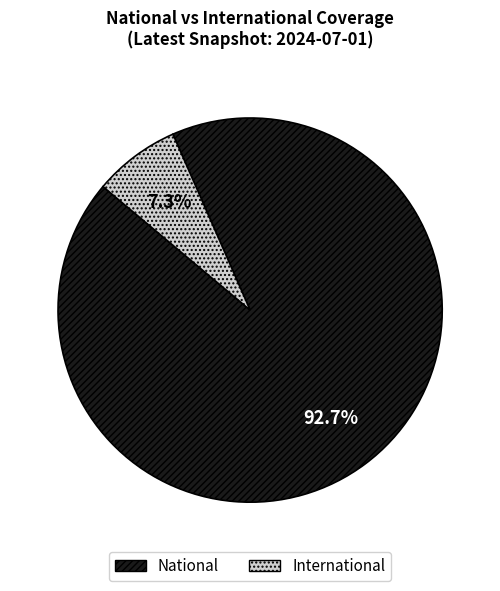

To the nearest percent, what is the combined percentage of National and International?

100%